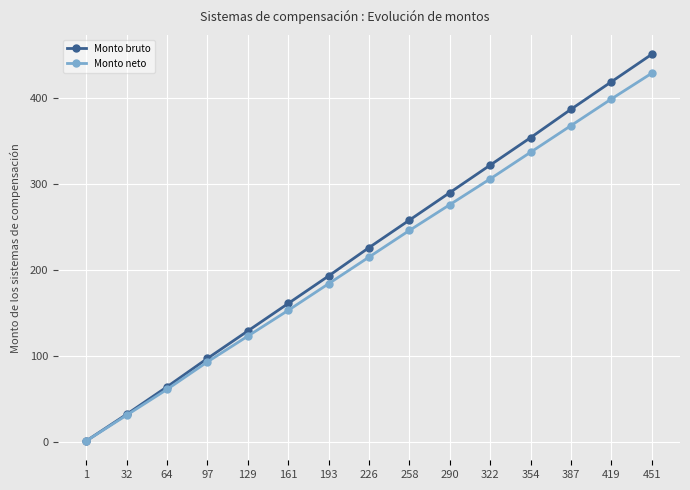

Which series has the largest total across all categories?

Monto bruto